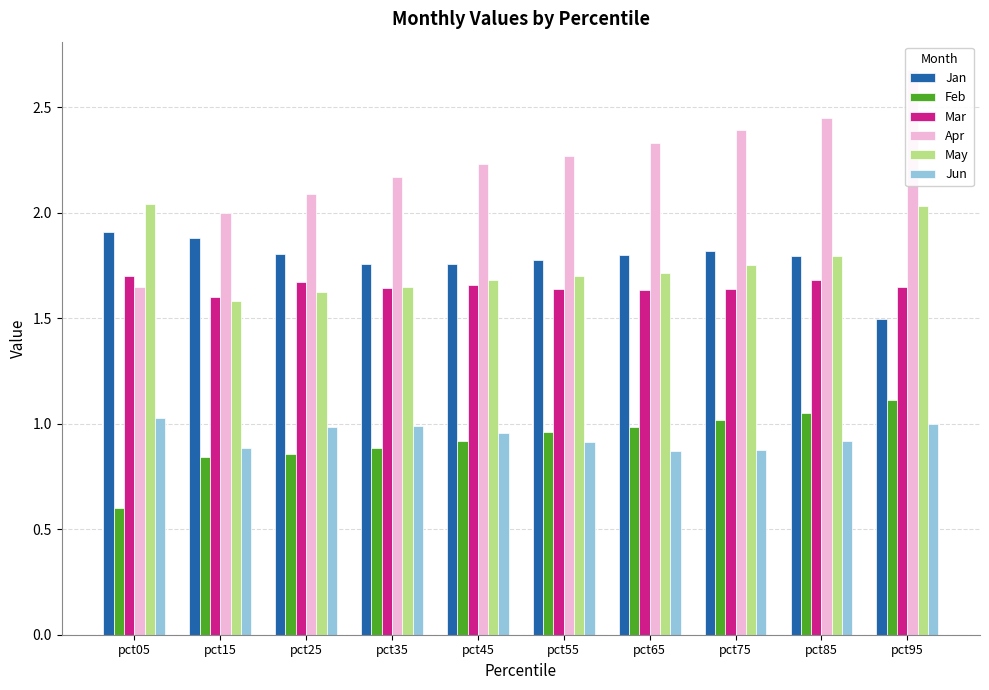

How many bars are there in total?

60